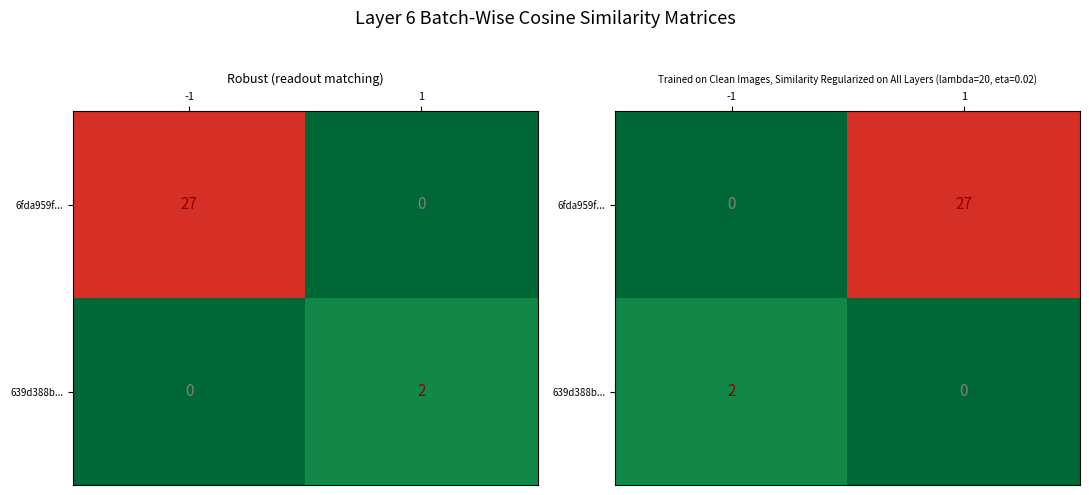

Which category has the highest value across all series?

1